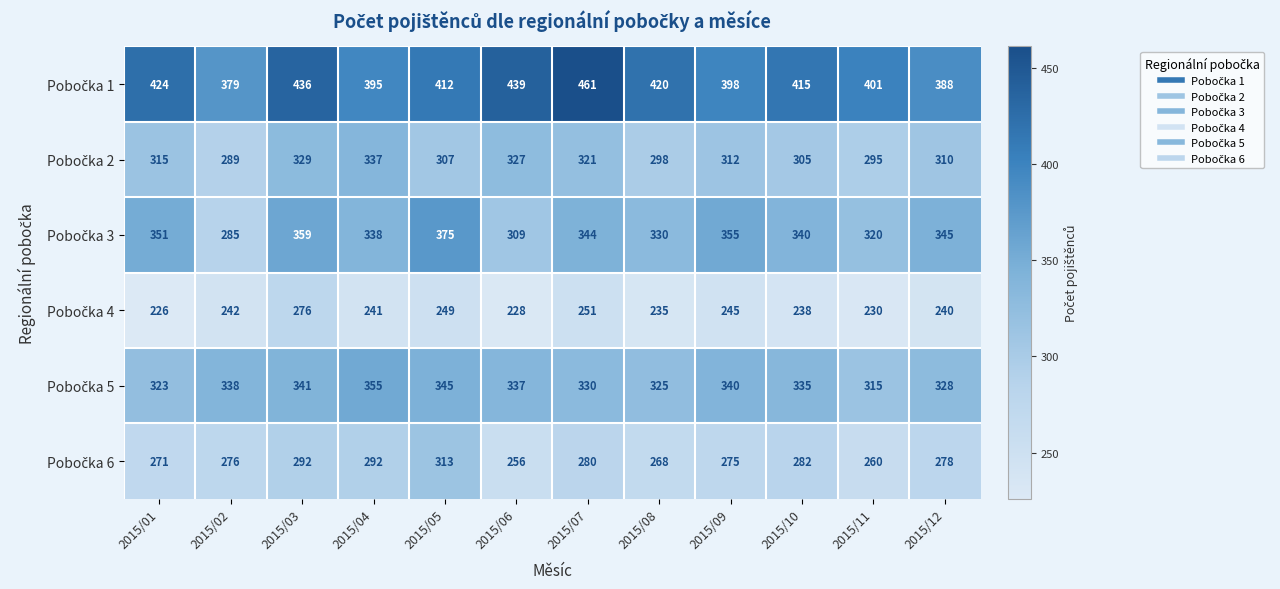

At how many categories does at least one series exceed 273?

12